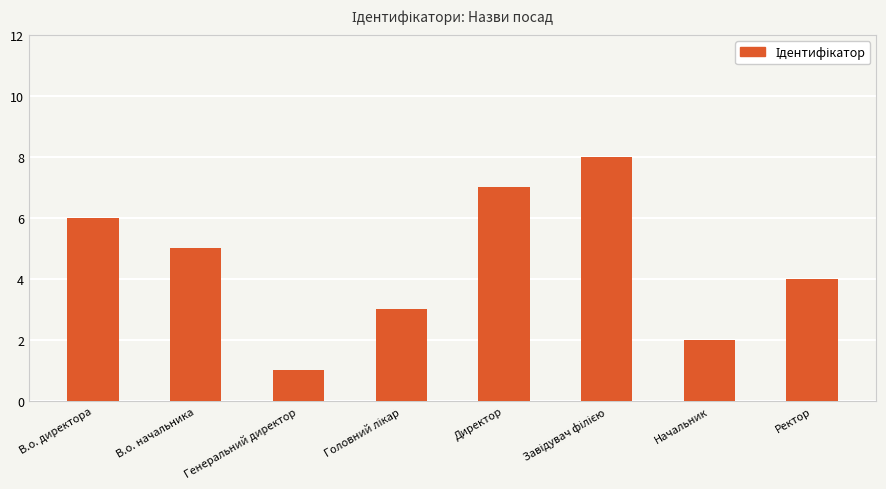

What is the greatest value displayed?

8